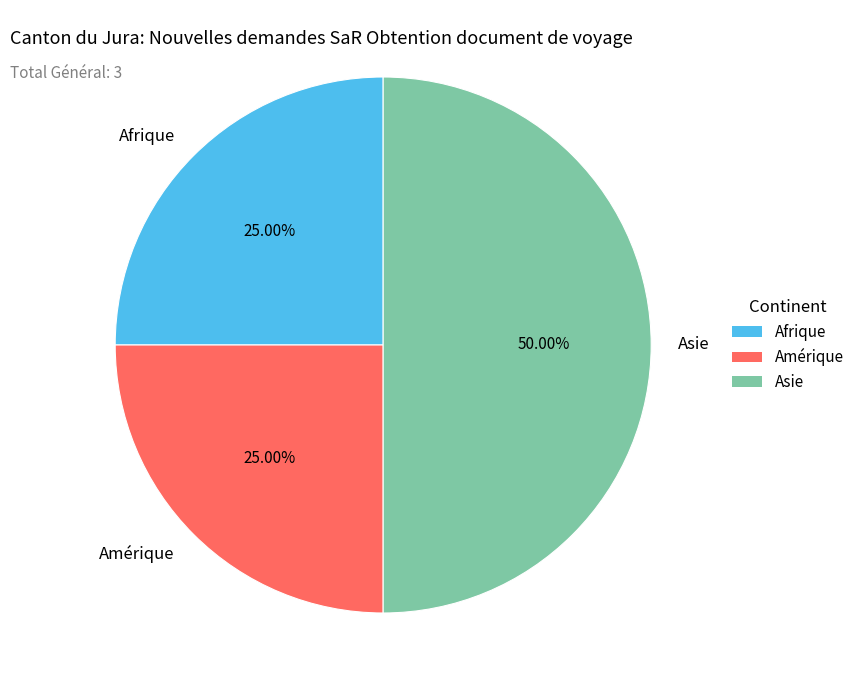

Is it true that Asie is 50% of the pie?

True